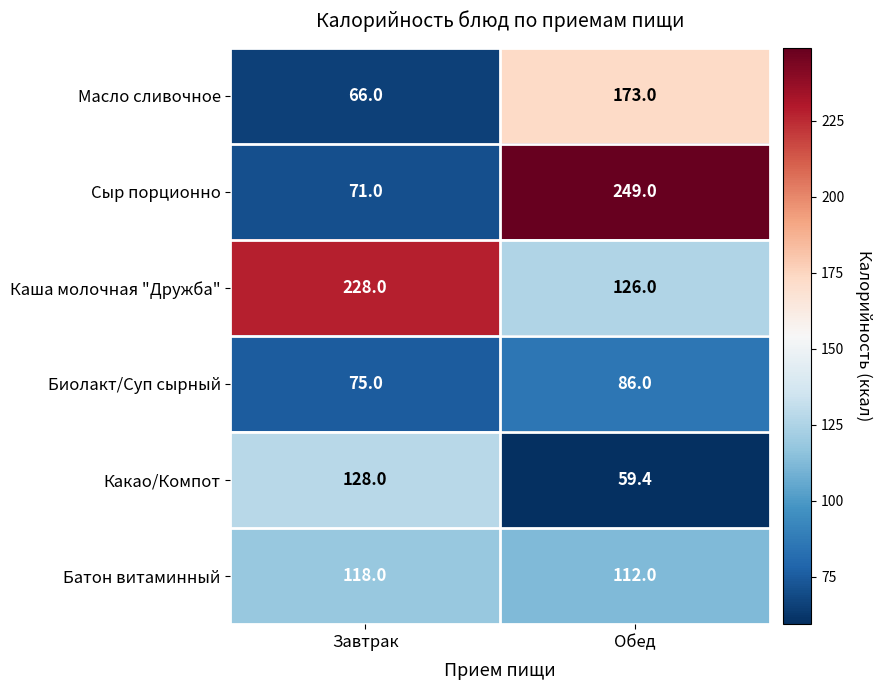

Reading left to right, list all the values displayed in this chart.

Масло сливочное: 66.0	173.0
Сыр порционно: 71.0	249.0
Каша молочная "Дружба": 228.0	126.0
Биолакт/Суп сырный: 75.0	86.0
Какао/Компот: 128.0	59.4
Батон витаминный: 118.0	112.0